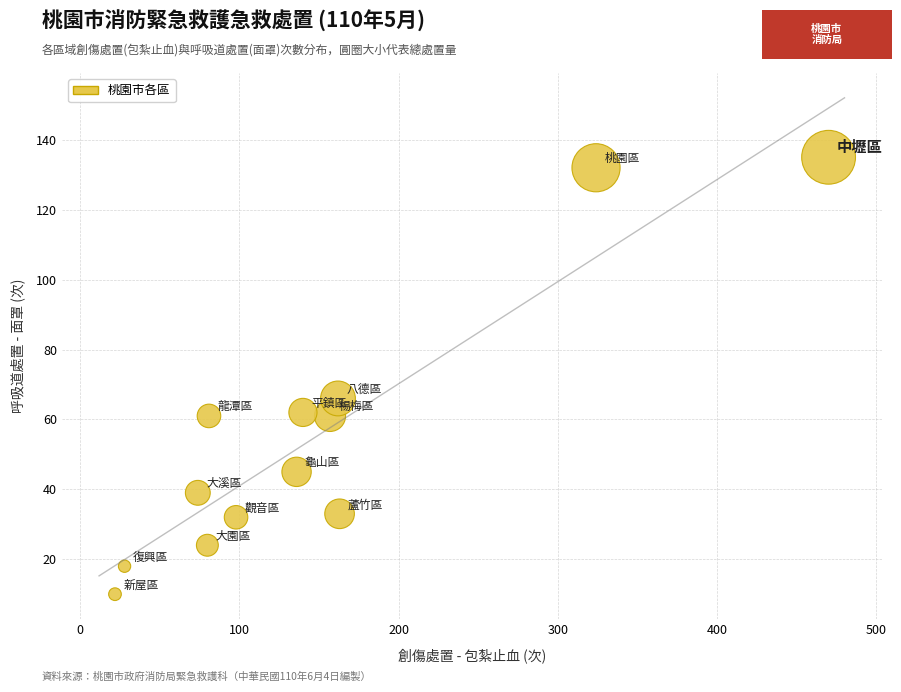

What Y value in the scatter plot is closest to 72?

66